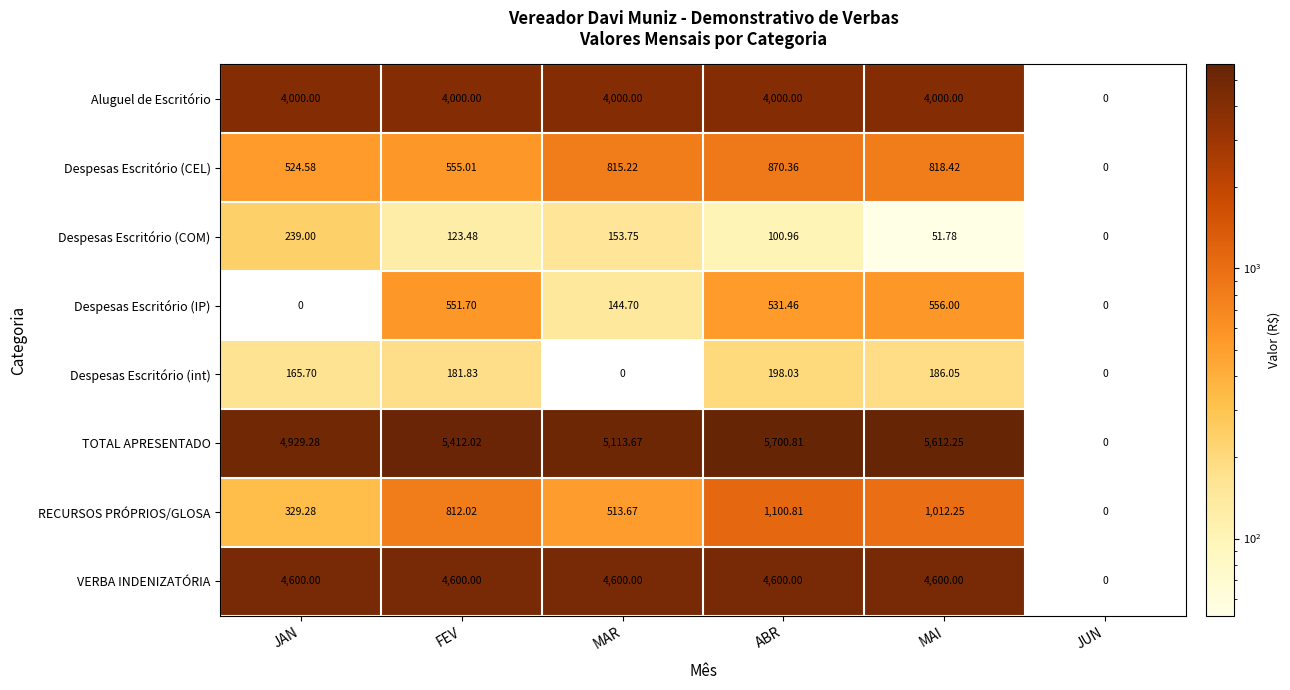

Is the value of TOTAL APRESENTADO at MAR greater than the value of Despesas Escritório (CEL) at MAI?

Yes